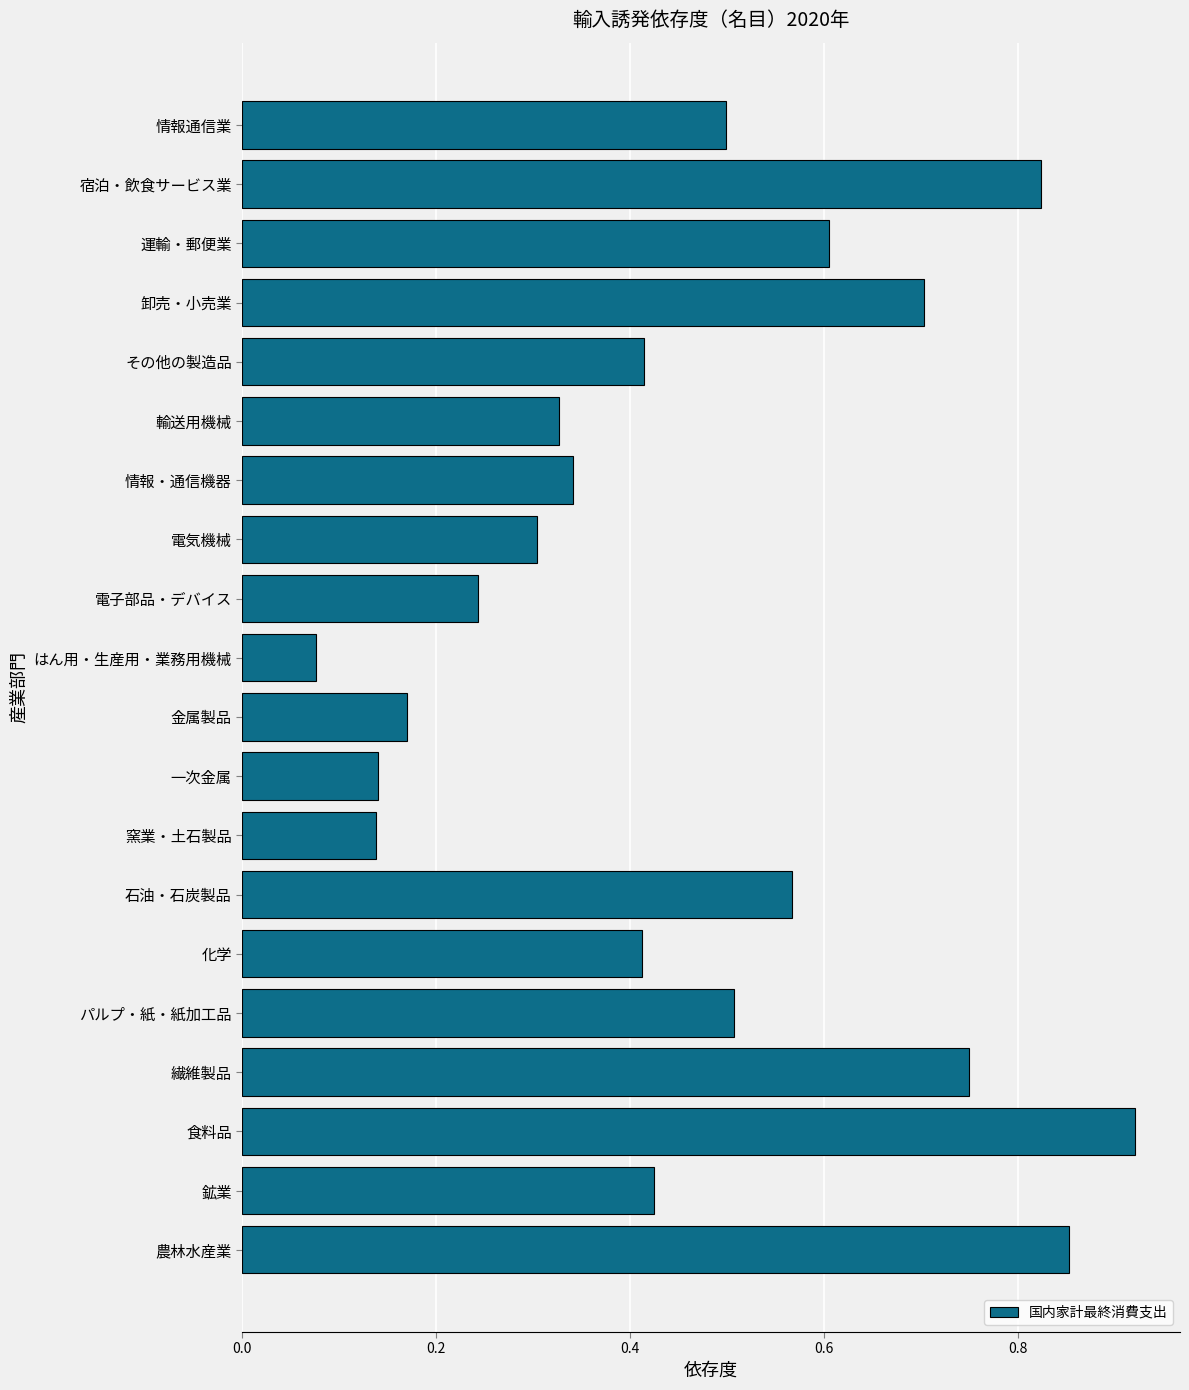

What is the sum of all values?

9.2